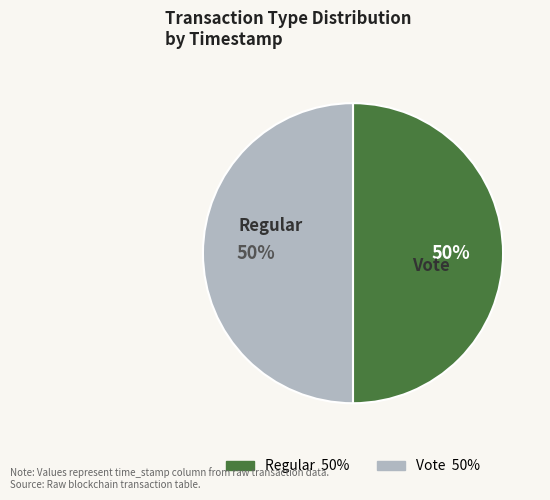

The Vote slice represents 60% of the pie. True or false?

False